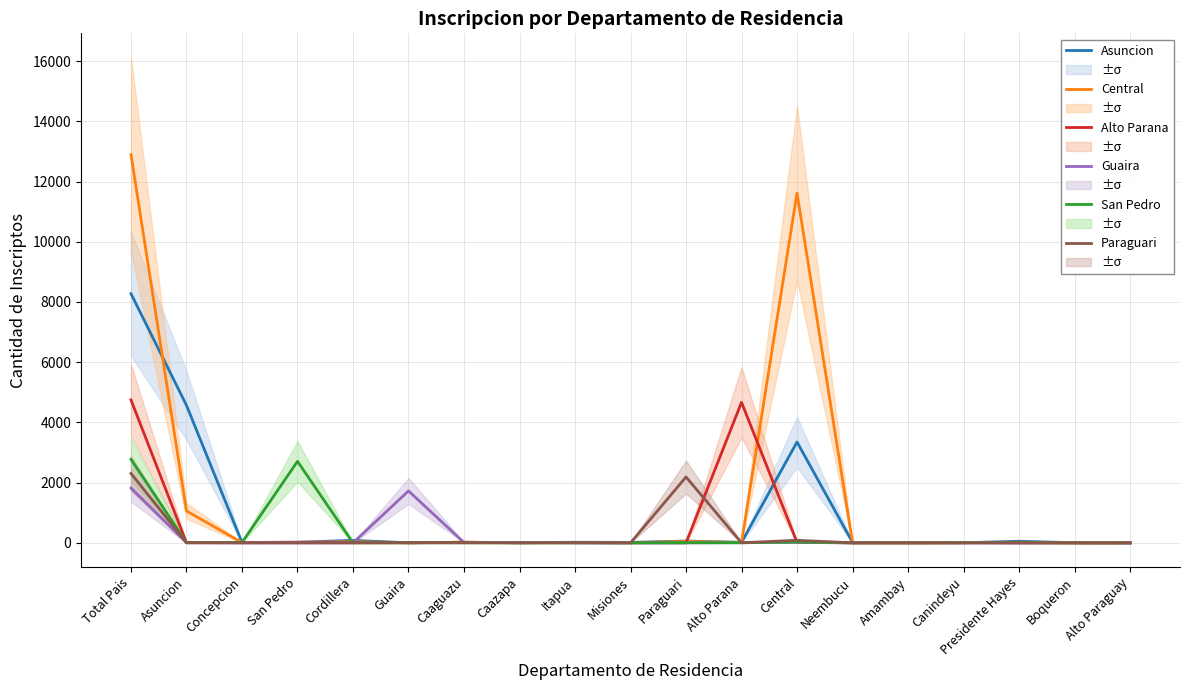

The San Pedro series shows 2 at Presidente Hayes. True or false?

True